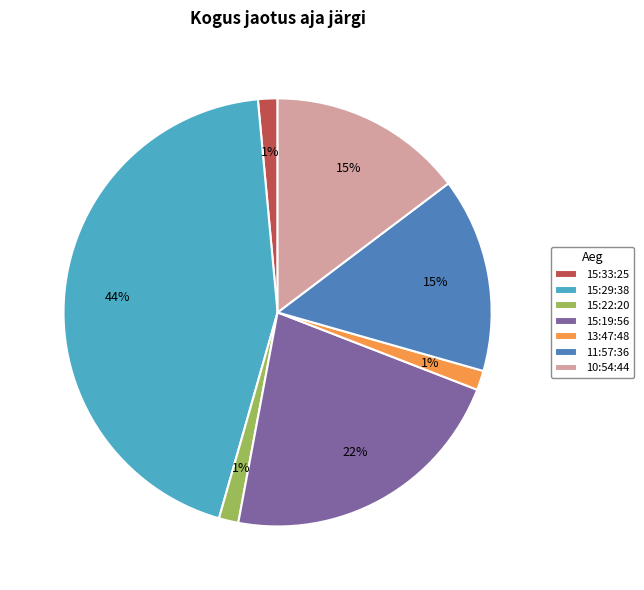

Combined, do 13:47:48 and 15:19:56 account for over 50%?

No